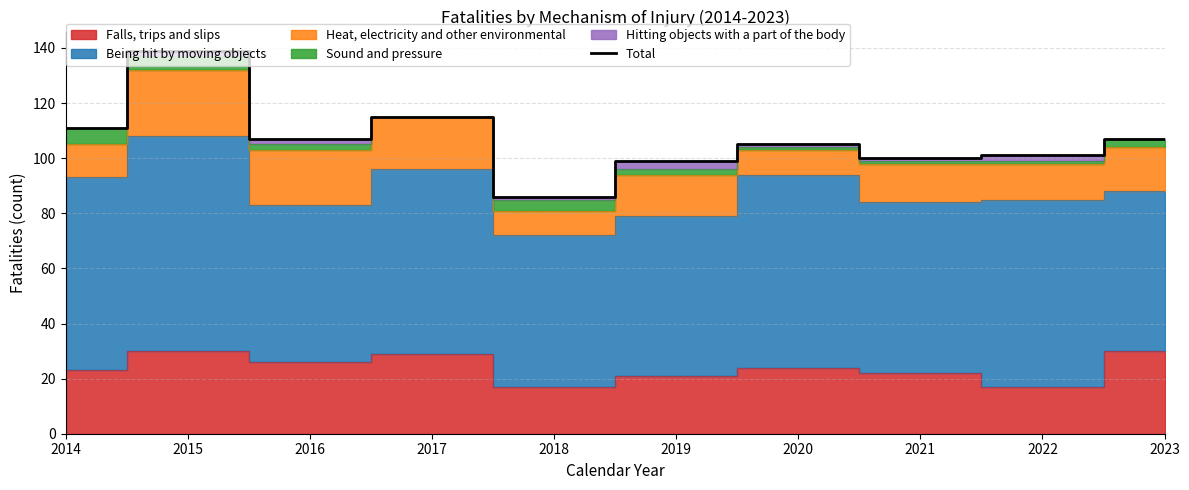

How many points are higher than both their immediate neighbors (excluding endpoints)?

3